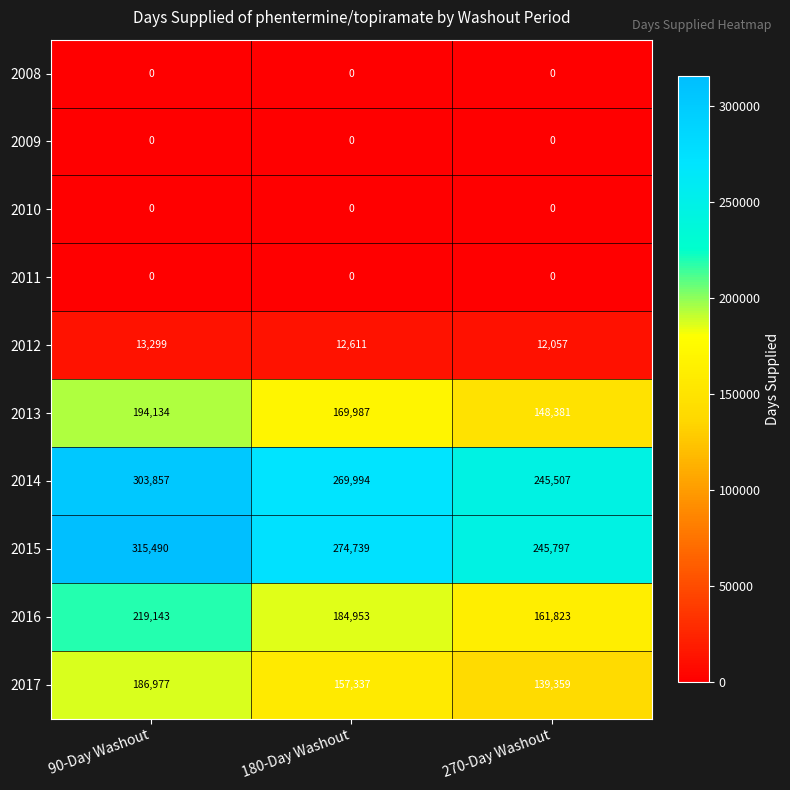

List the labels in order of 2016 value, smallest first.

270-Day Washout, 180-Day Washout, 90-Day Washout